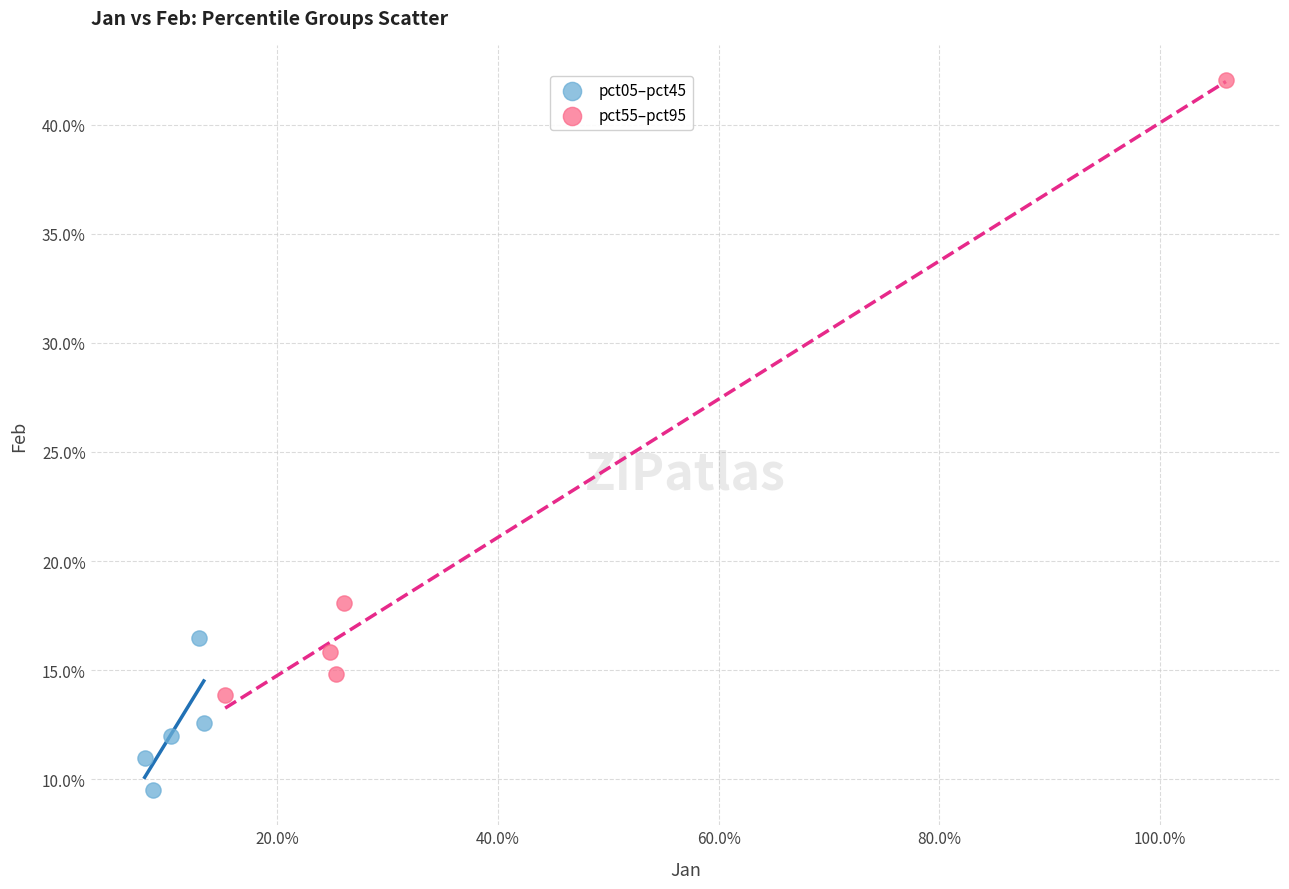

What are all the series names shown in the legend?

pct05–pct45, pct55–pct95